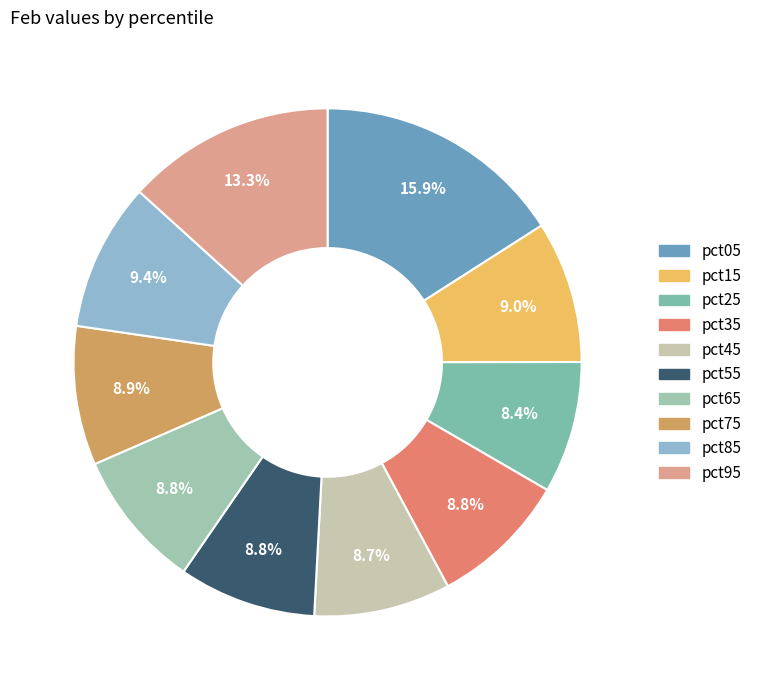

Which slice is the smallest?

pct25